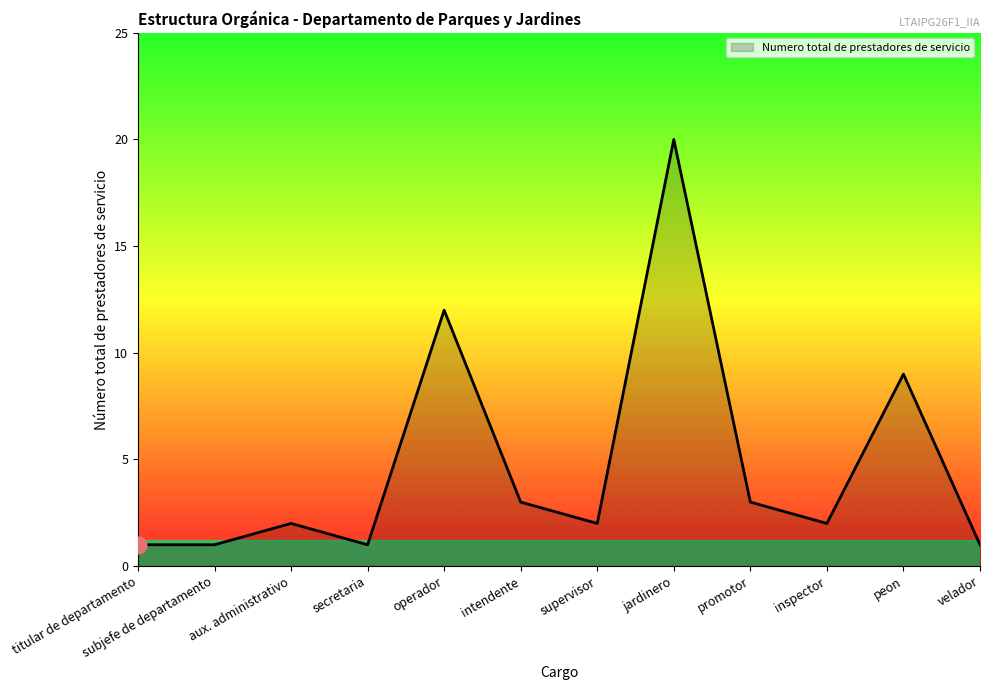

How many series are shown in this chart?

1